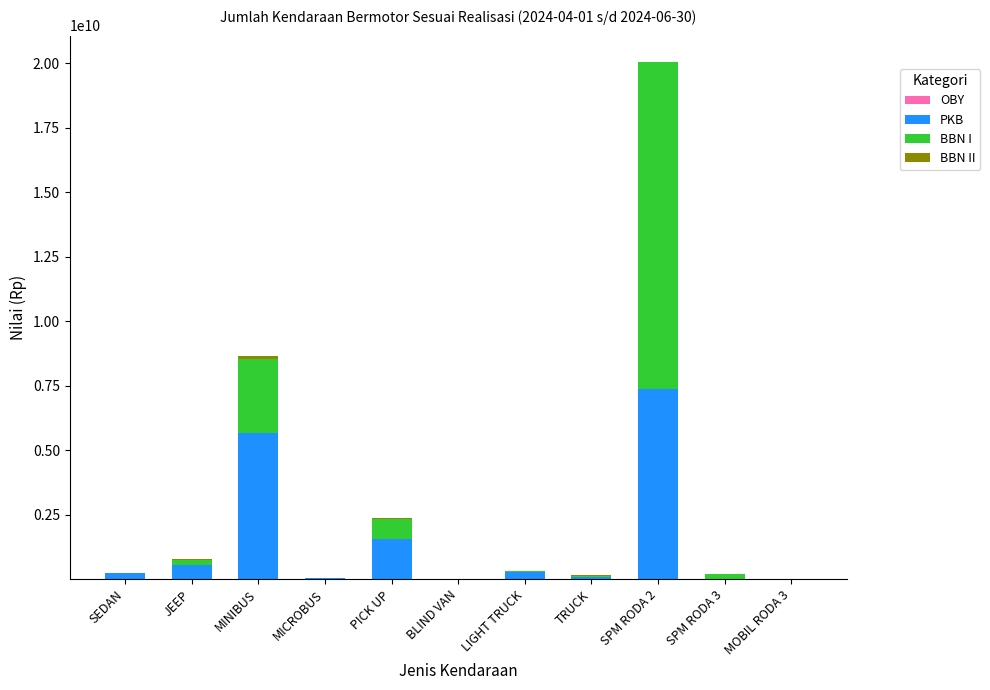

At which category is the sum across all series the highest?

SPM RODA 2